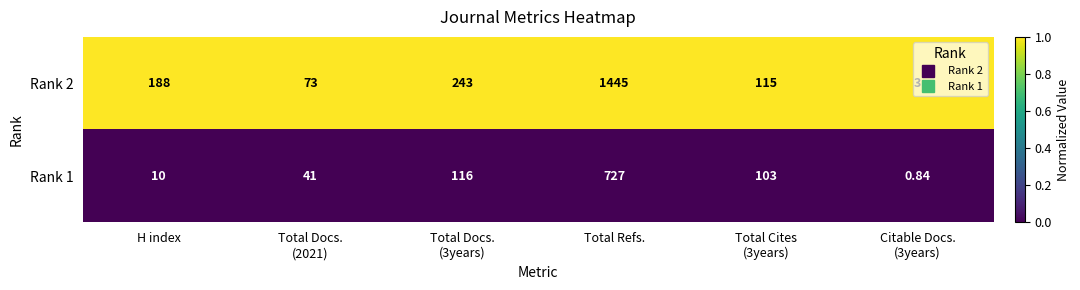

Which series has the largest total across all categories?

Rank 2